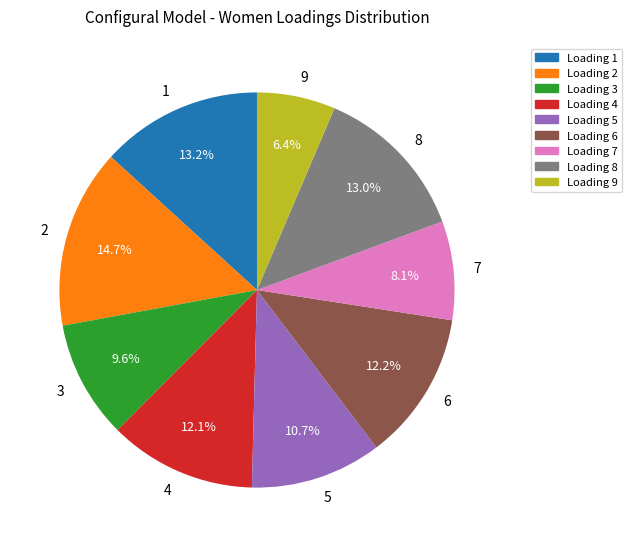

Does 6 account for over 50% of the chart?

No